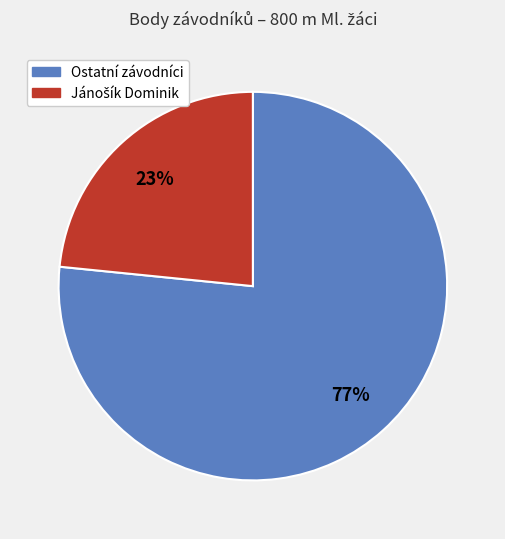

To the nearest percent, what is the average slice percentage?

50%